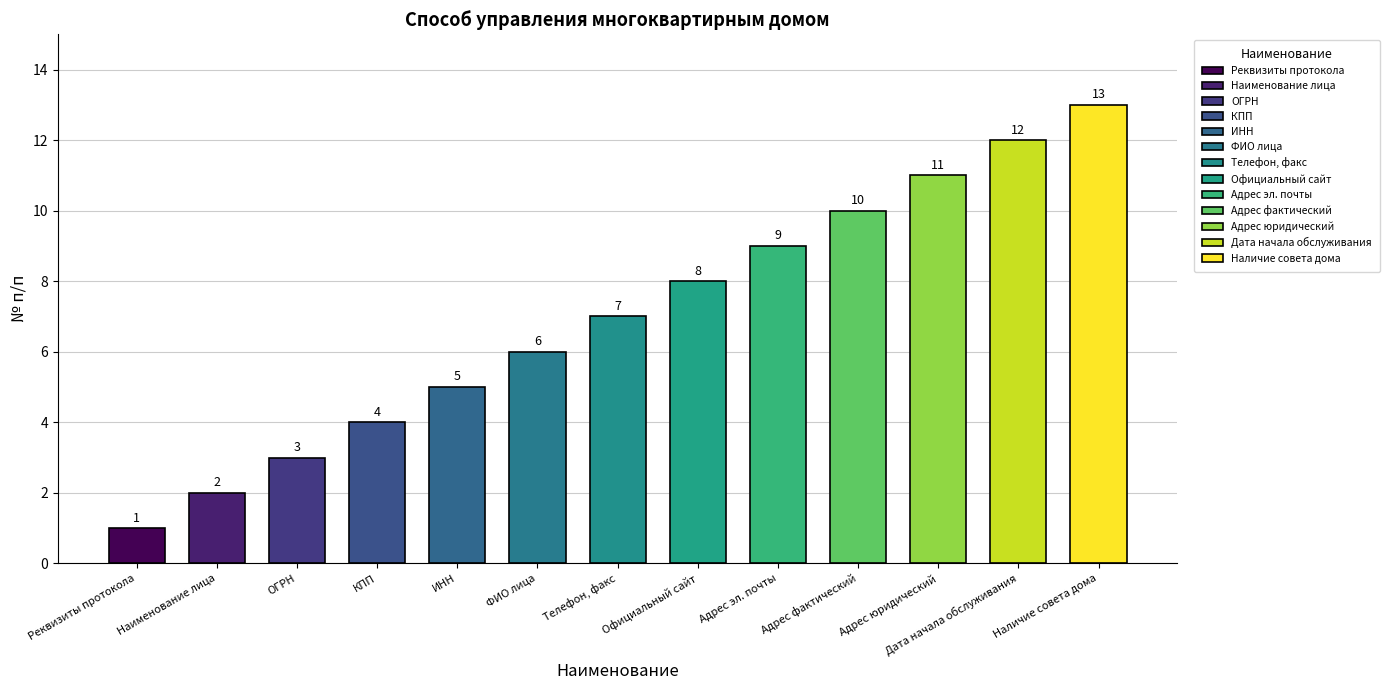

Reading right to left, list all the values displayed in this chart.

13	12	11	10	9	8	7	6	5	4	3	2	1